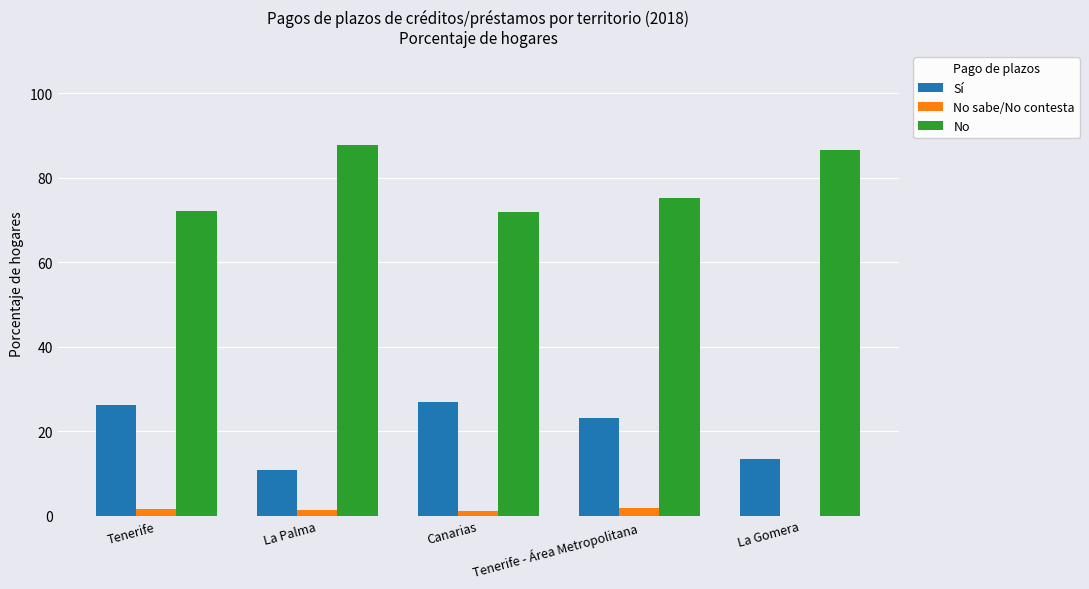

How many data points does each series have?

5